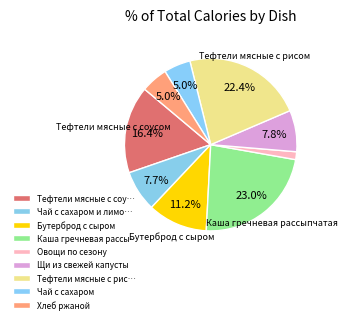

How many segments does this pie chart have?

9